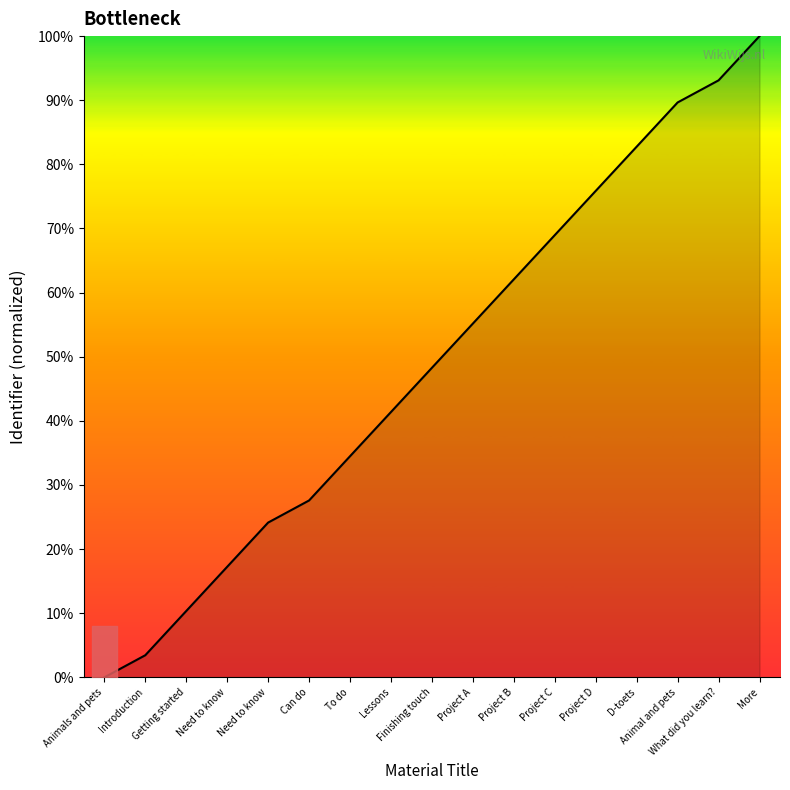

Where is the data nearest to the value 50?

Finishing touch